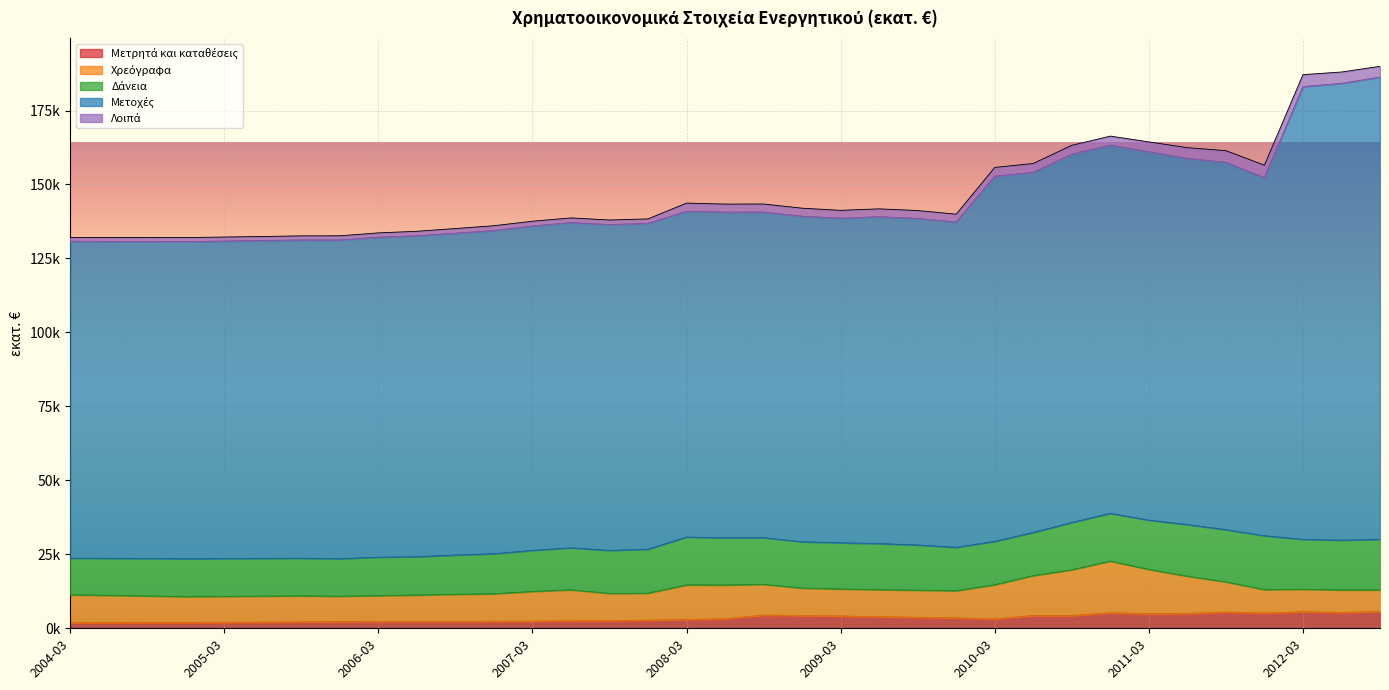

What position from the right is 2011-06-30?

6